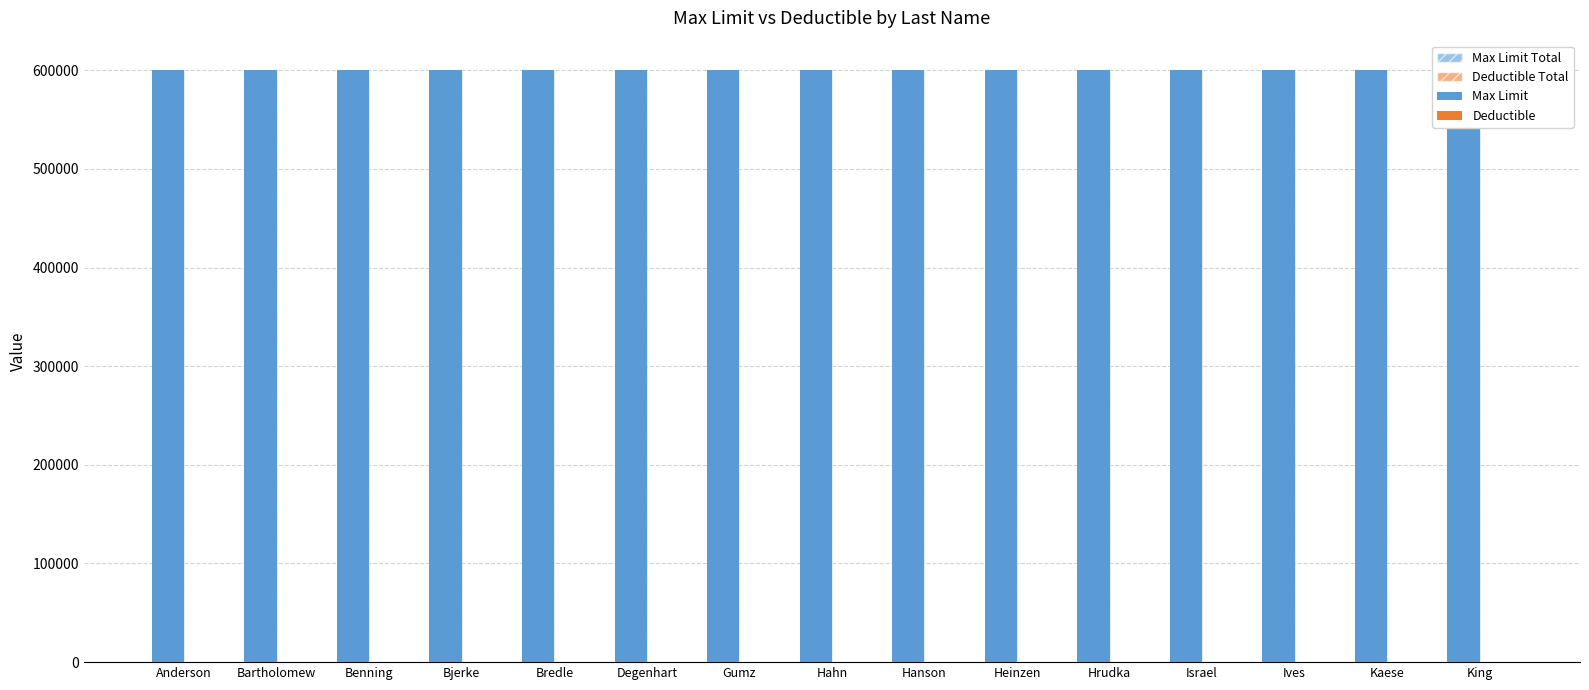

How many series are shown in this chart?

4